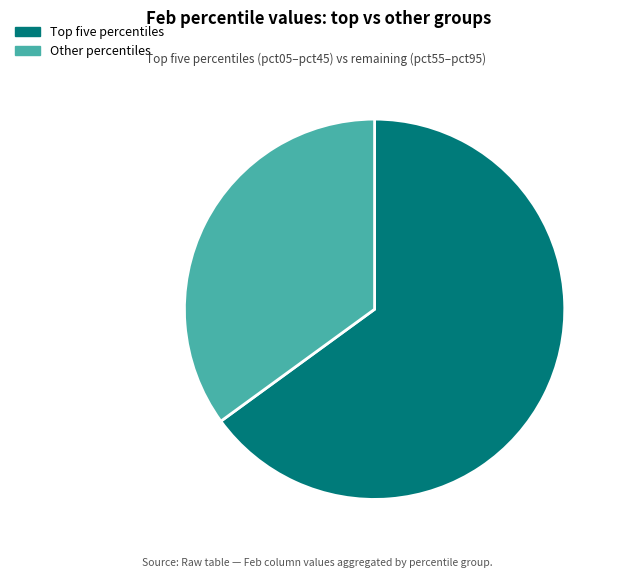

Which slice represents more than half of the pie?

Top five percentiles